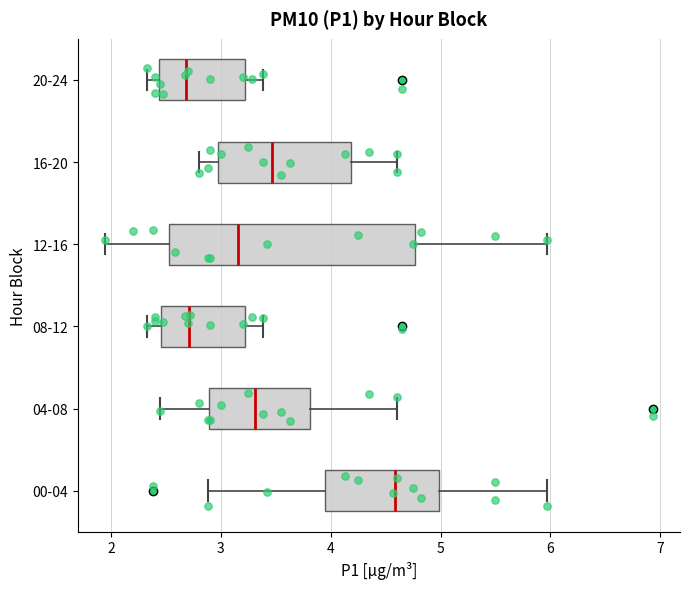

Which box is the widest, from its left edge to its right edge?

12-16